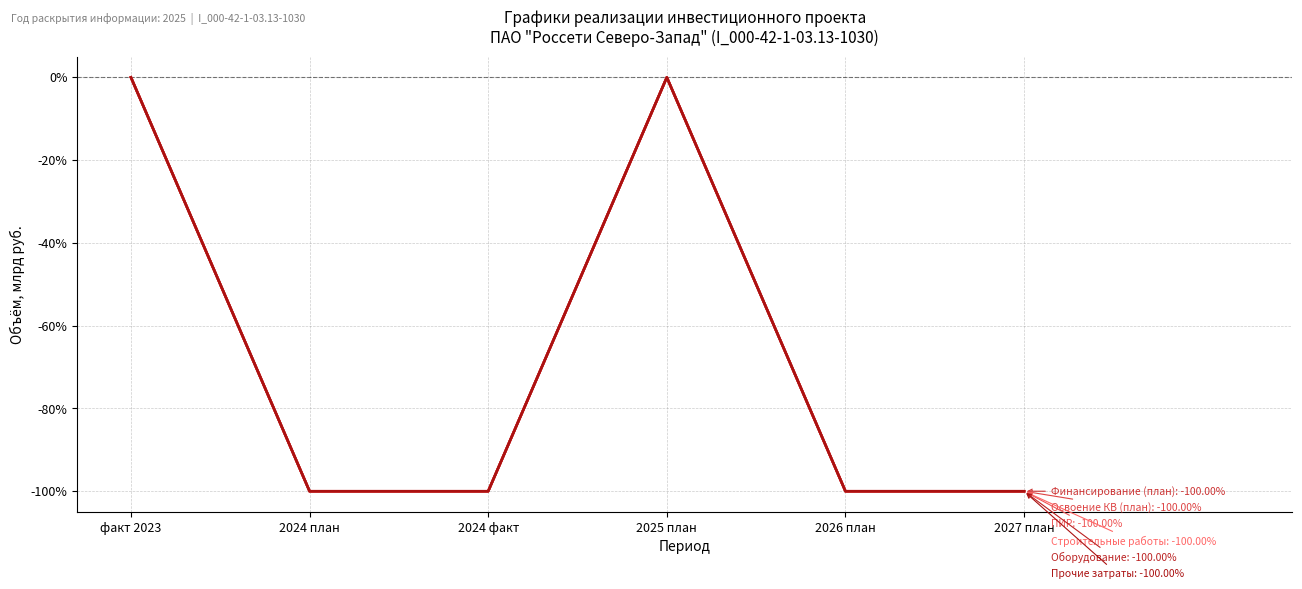

Does the chart display data point markers on the line(s)?

No